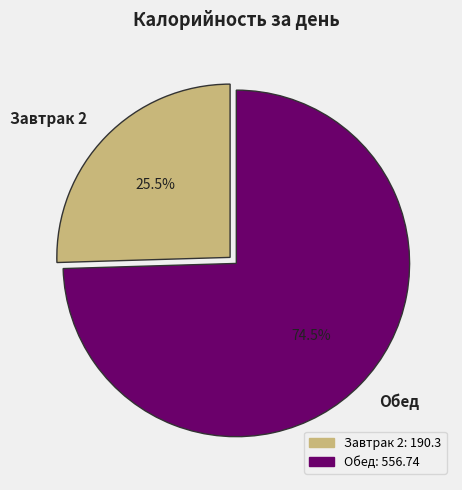

To the nearest percent, what is the combined percentage of Обед and Завтрак 2?

100%